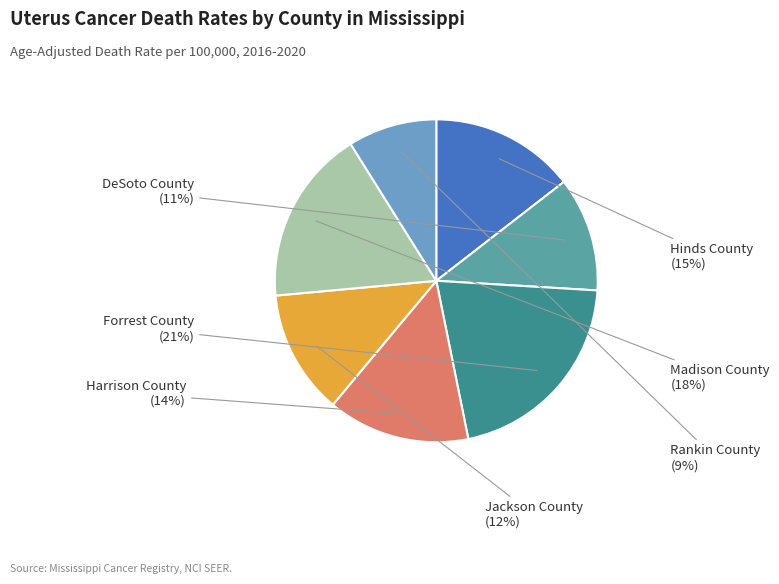

To the nearest percent, what is the average slice percentage?

14%